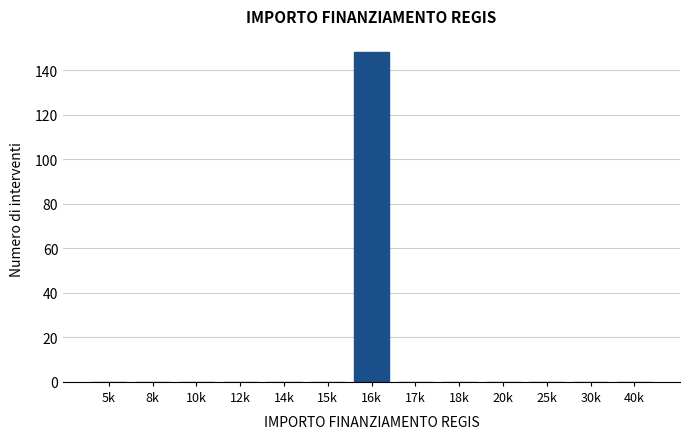

Reading left to right, list all the values displayed in this chart.

5k=0	8k=0	10k=0	12k=0	14k=0	15k=0	16k=148	17k=0	18k=0	20k=0	25k=0	30k=0	40k=0